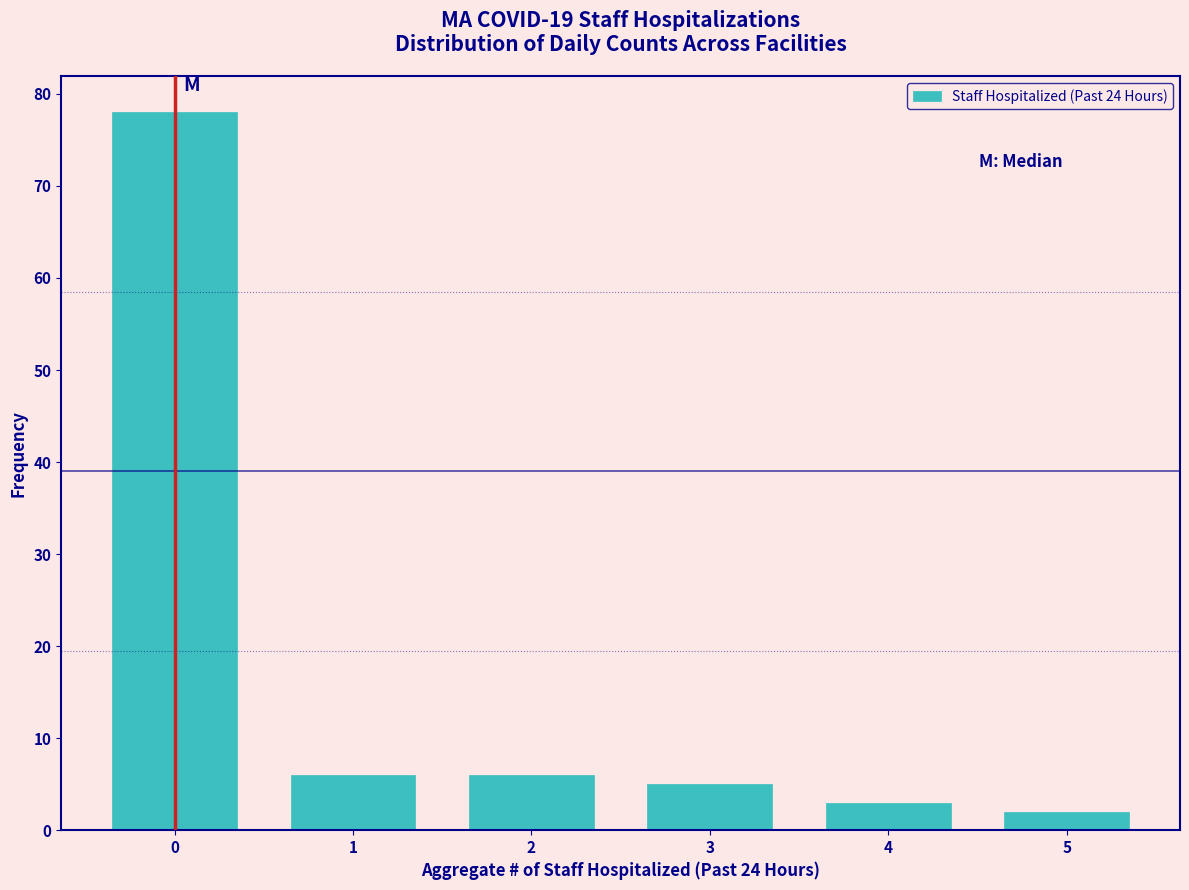

Reading right to left, extract all data points from this chart.

5=2	4=3	3=5	2=6	1=6	0=78